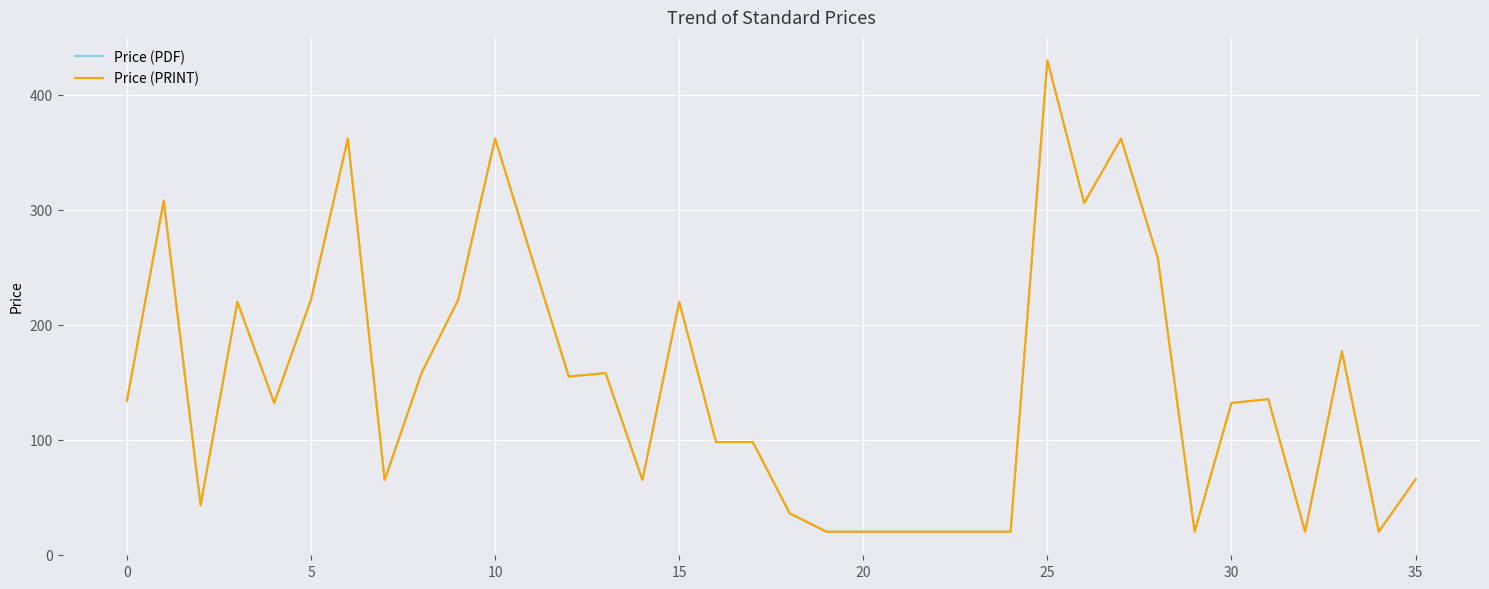

Does the chart display data point markers on the line(s)?

No